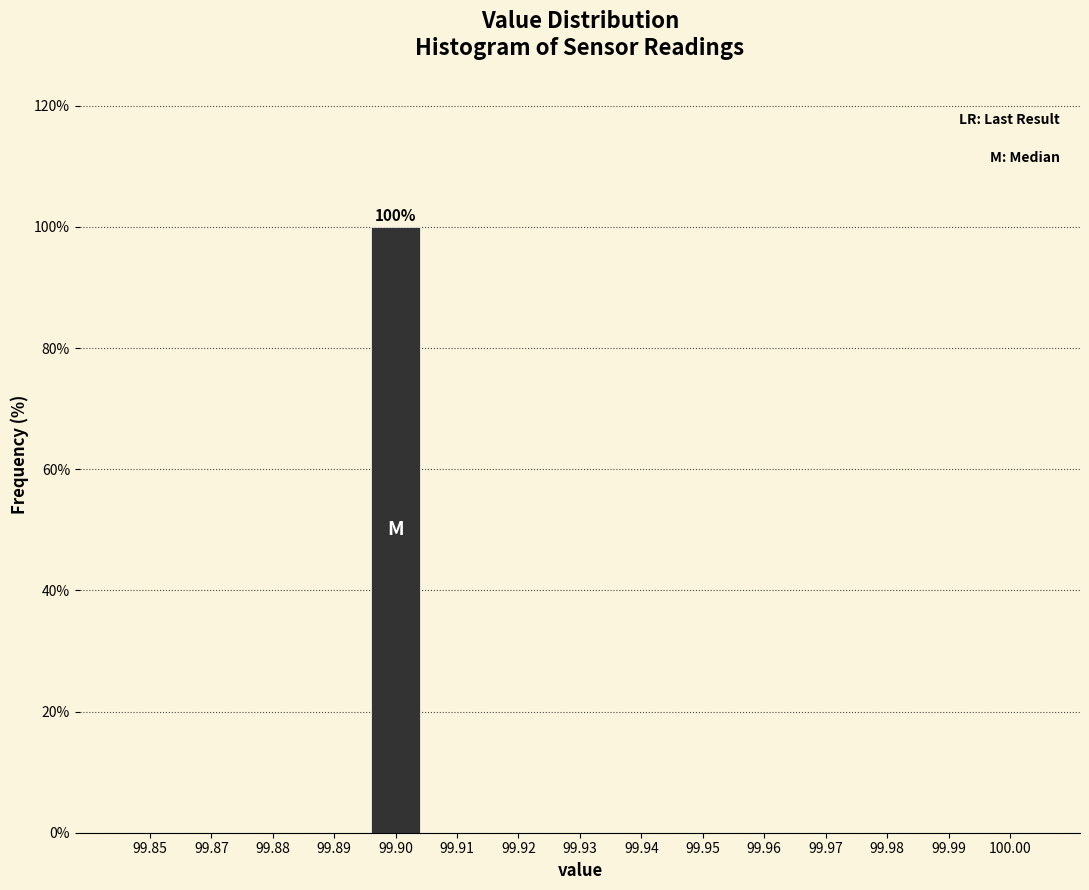

Reading left to right, transcribe all the data shown in this chart.

99.85=0	99.87=0	99.88=0	99.89=0	99.90=100	99.91=0	99.92=0	99.93=0	99.94=0	99.95=0	99.96=0	99.97=0	99.98=0	99.99=0	100.00=0